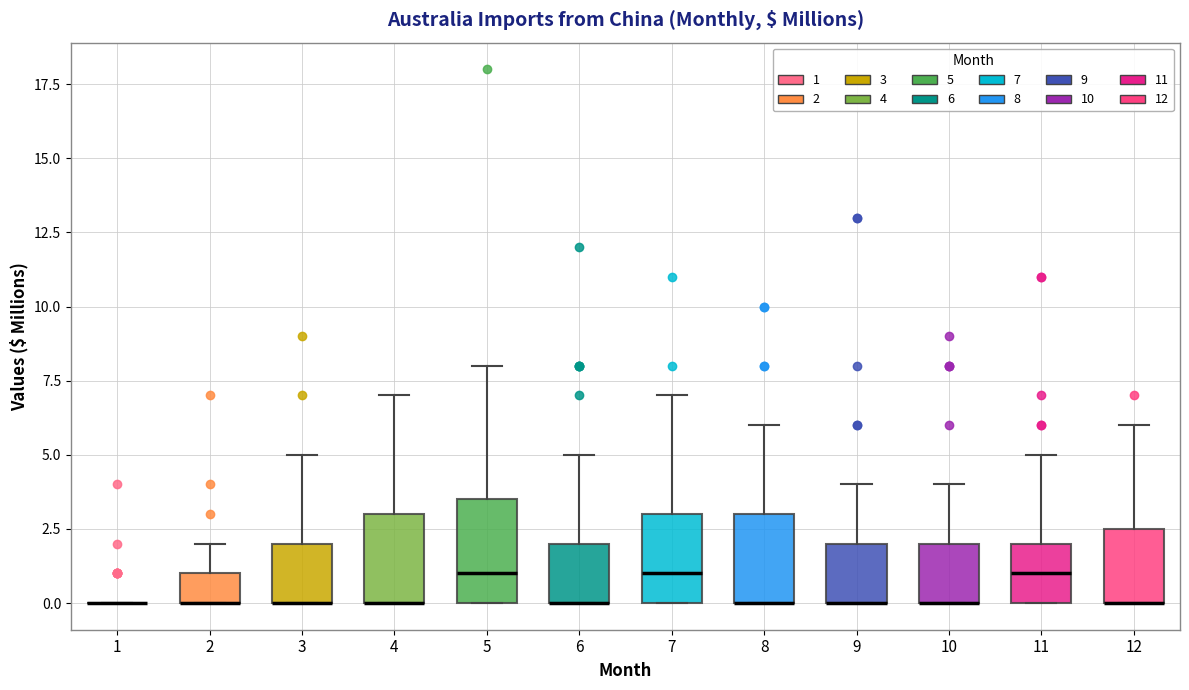

Where is the lower edge of the box at x = 9 on the y-axis? The values are not printed on the chart, so give them approximately, as read against the axis.

0.0